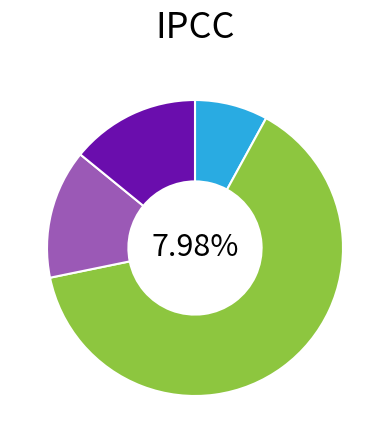

To the nearest percent, what percentage of the pie is Common stock, shares outstanding?

14%